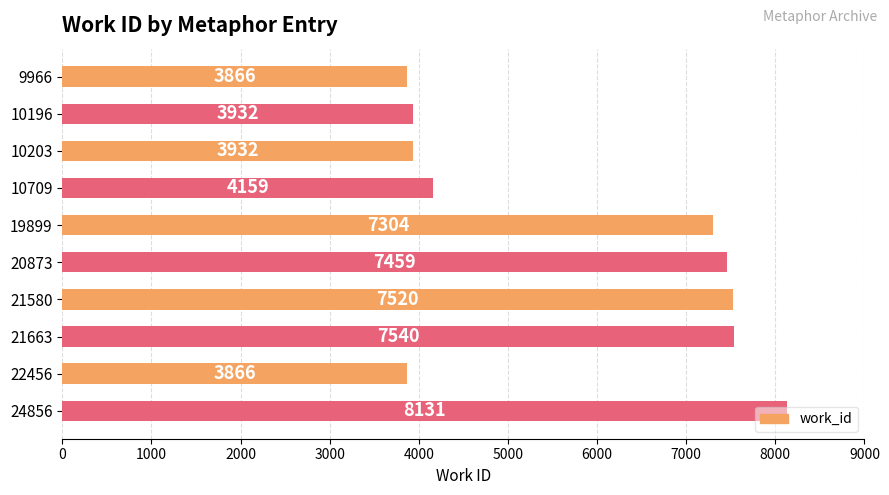

Is it true that the value at 22456 is 849?

False